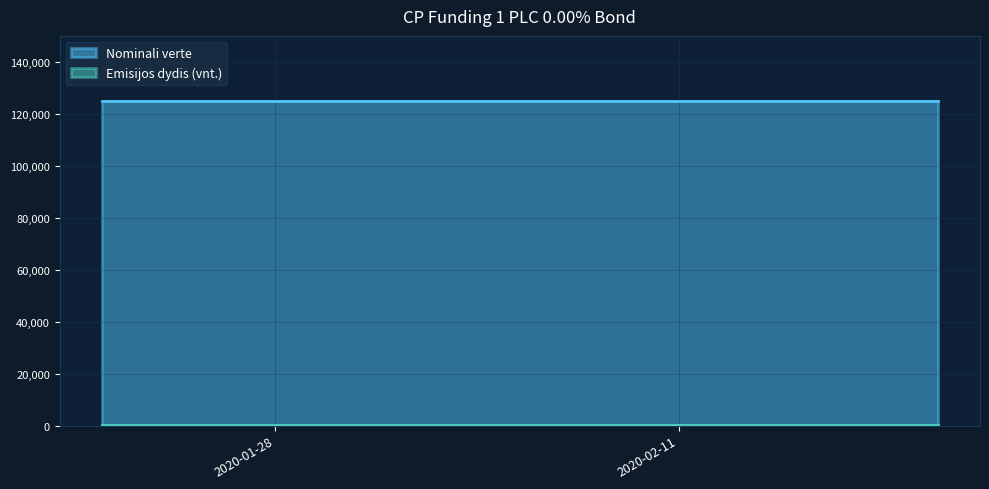

Where is Emisijos dydis (vnt.) nearest to the value 64?

2020-01-22